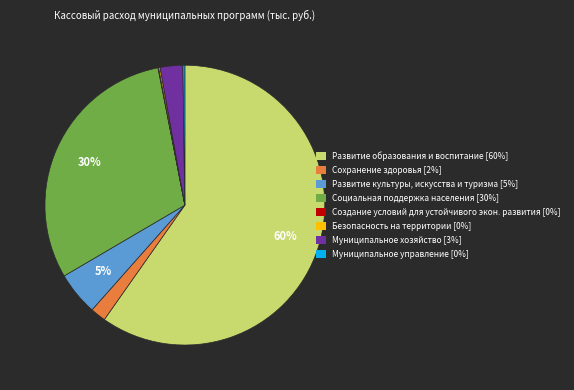

Does any single category account for the majority?

Yes